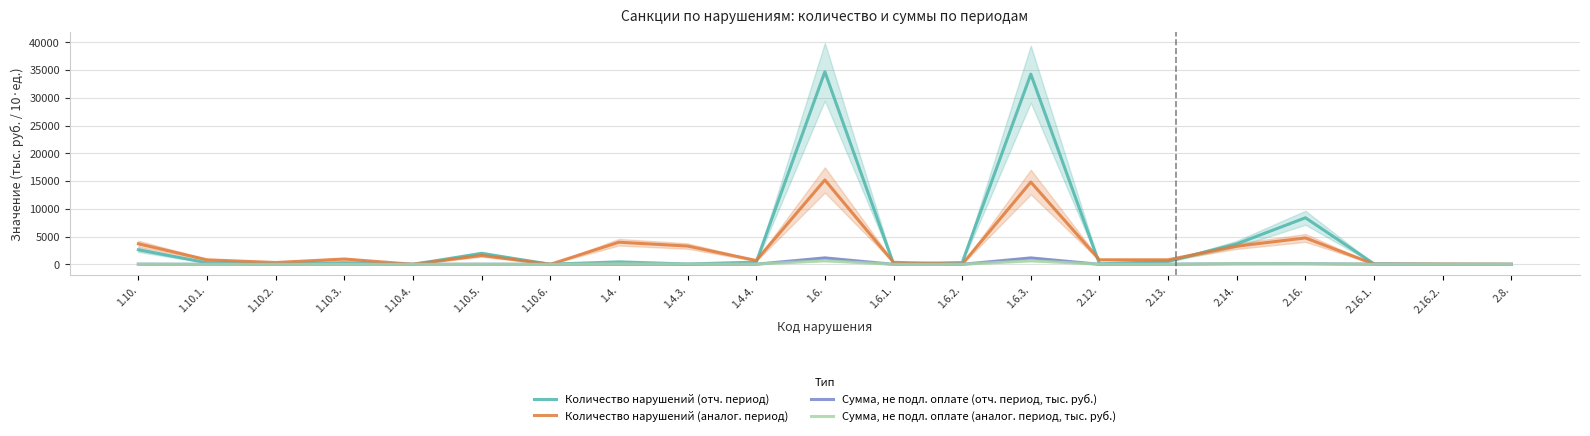

Where does the Сумма, не подл. оплате (отч. период, тыс. руб.) series first go above 4?

1.10.